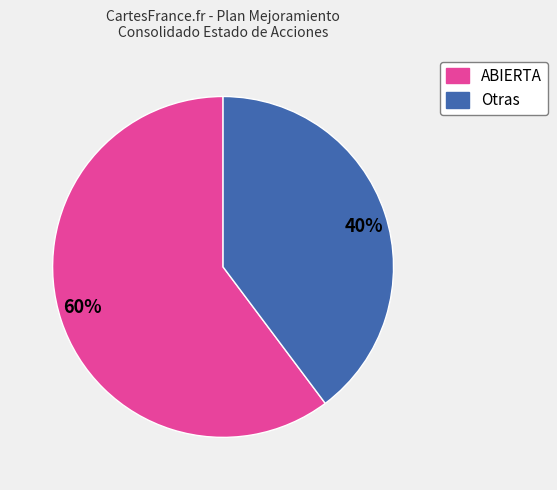

Count the number of slices in the pie.

2